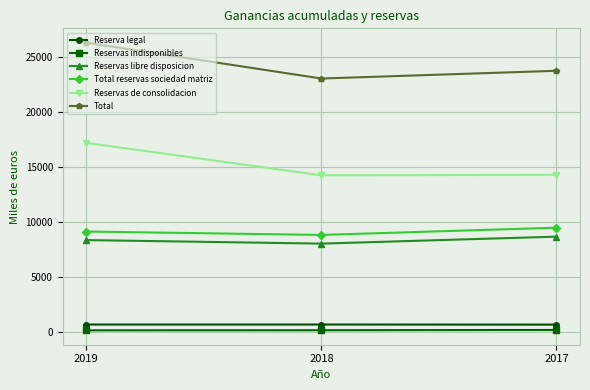

What is the difference between the Reservas indisponibles values at 2018 and 2017?

26